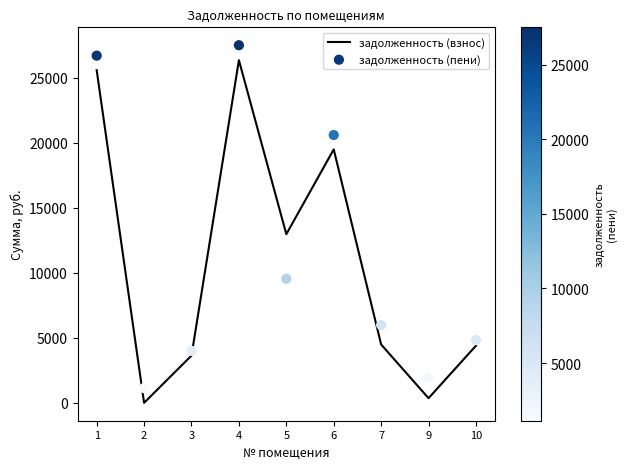

Which series has the largest total across all categories?

задолженность (пени)